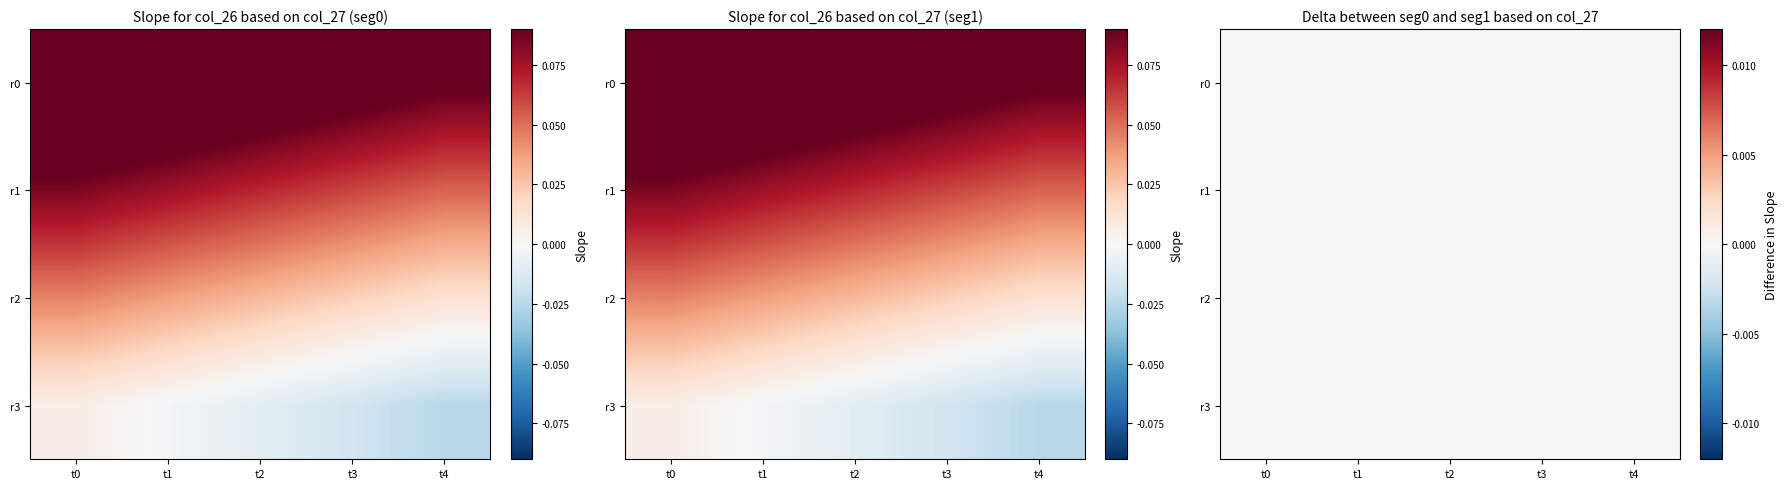

True or false: r3 has a value of 0.0 at t2.

True